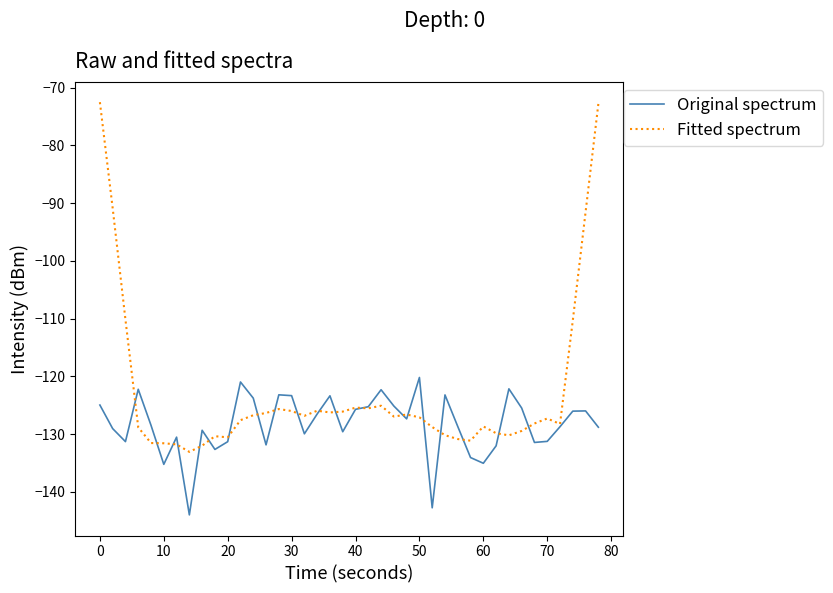

What is the lowest value of the Original spectrum series?

-144.0